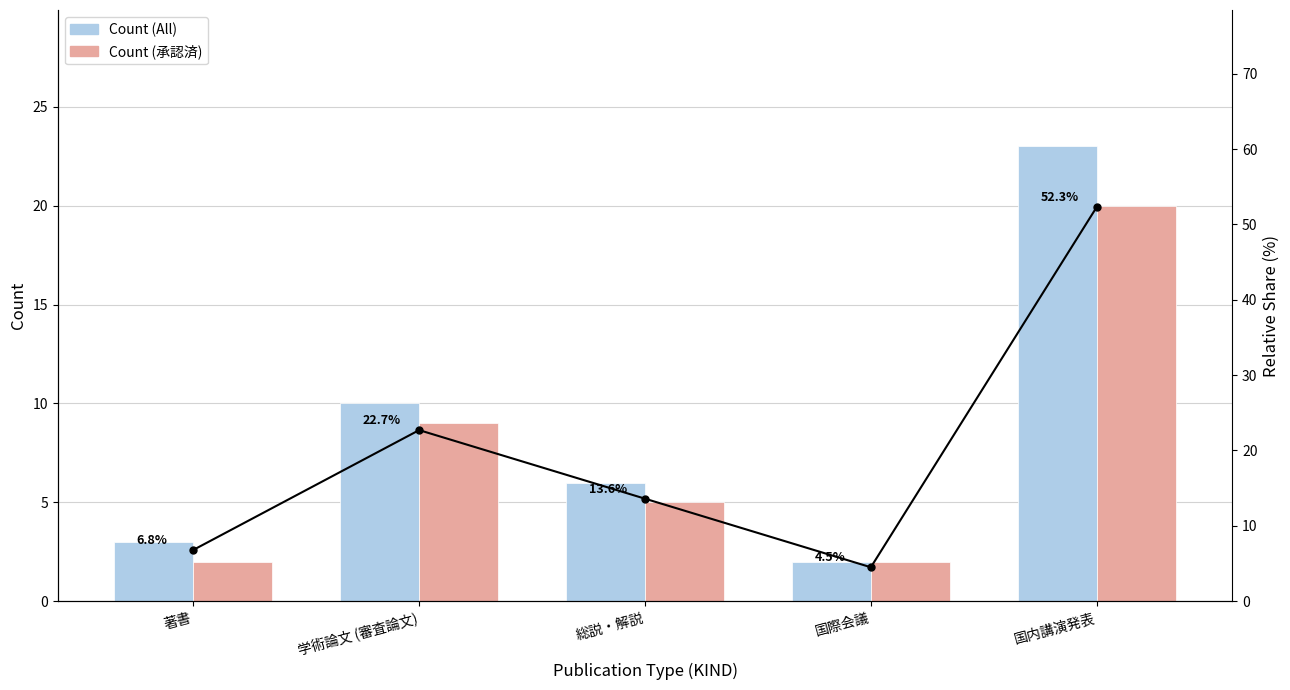

Between 総説・解説 and 国際会議, which is larger?

総説・解説